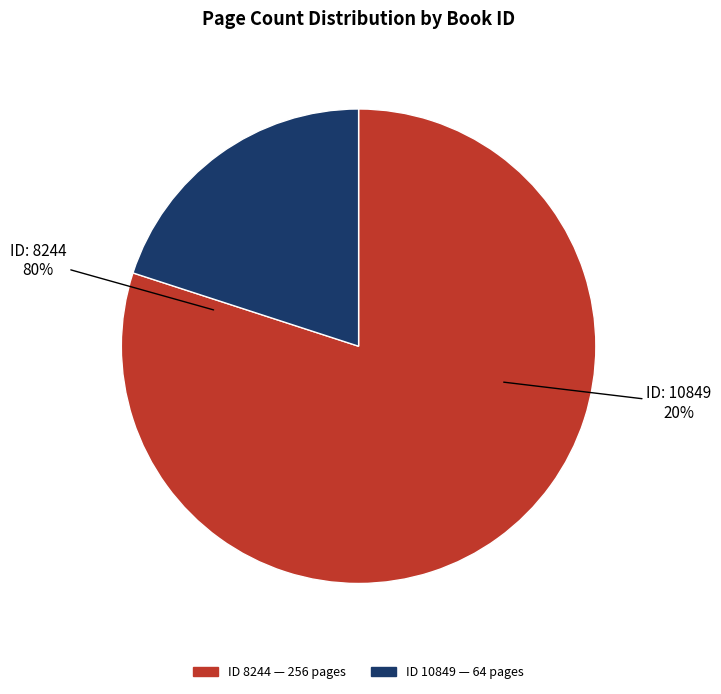

To the nearest percent, what is the average slice percentage?

50%